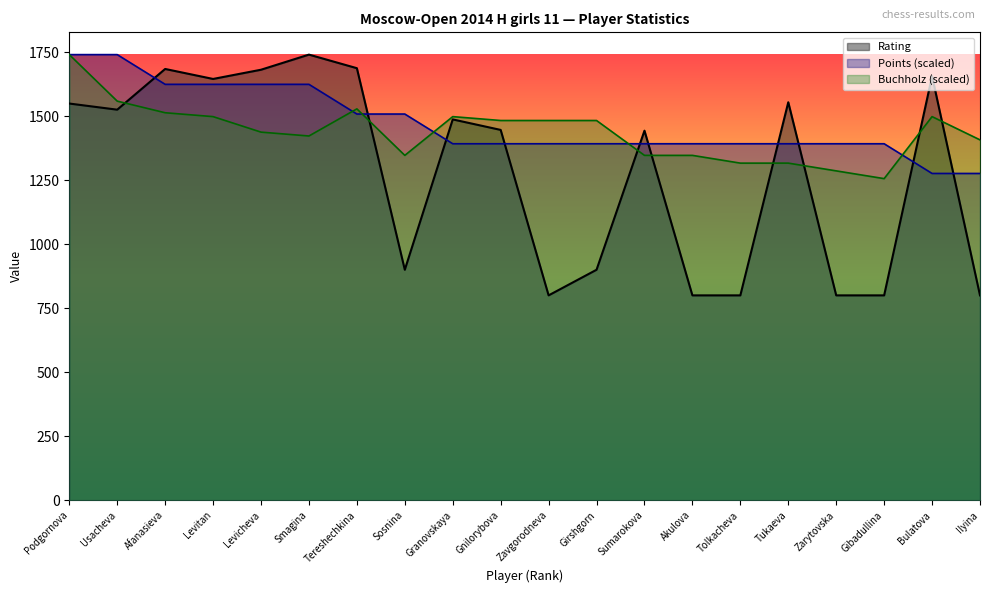

Reading right to left, list all the values displayed in this chart.

Rating: Ilyina=800.0	Bulatova=1656.0	Gibadullina=800.0	Zarytovska=800.0	Tukaeva=1554.0	Tolkacheva=800.0	Akulova=800.0	Sumarokova=1443.0	Girshgorn=900.0	Zavgorodneva=800.0	Gnilorybova=1446.0	Granovskaya=1487.0	Sosnina=900.0	Tereshechkina=1687.0	Smagina=1740.0	Levicheva=1681.0	Levitan=1645.0	Afanasieva=1684.0	Usacheva=1525.0	Podgornova=1549.0
Points: Ilyina=1276.0	Bulatova=1276.0	Gibadullina=1392.0	Zarytovska=1392.0	Tukaeva=1392.0	Tolkacheva=1392.0	Akulova=1392.0	Sumarokova=1392.0	Girshgorn=1392.0	Zavgorodneva=1392.0	Gnilorybova=1392.0	Granovskaya=1392.0	Sosnina=1508.0	Tereshechkina=1508.0	Smagina=1624.0	Levicheva=1624.0	Levitan=1624.0	Afanasieva=1624.0	Usacheva=1740.0	Podgornova=1740.0
Buchholz: Ilyina=1407.1	Bulatova=1497.9	Gibadullina=1255.8	Zarytovska=1286.1	Tukaeva=1316.3	Tolkacheva=1316.3	Akulova=1346.6	Sumarokova=1346.6	Girshgorn=1482.8	Zavgorodneva=1482.8	Gnilorybova=1482.8	Granovskaya=1497.9	Sosnina=1346.6	Tereshechkina=1528.2	Smagina=1422.3	Levicheva=1437.4	Levitan=1497.9	Afanasieva=1513.0	Usacheva=1558.4	Podgornova=1740.0